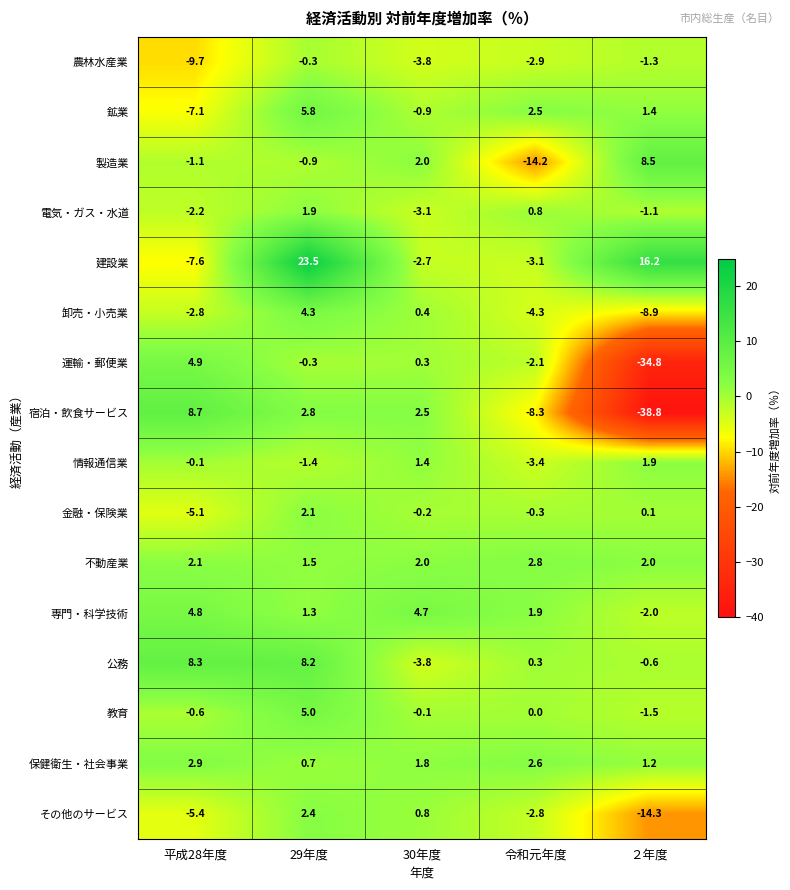

How many categories are shown in the chart?

5